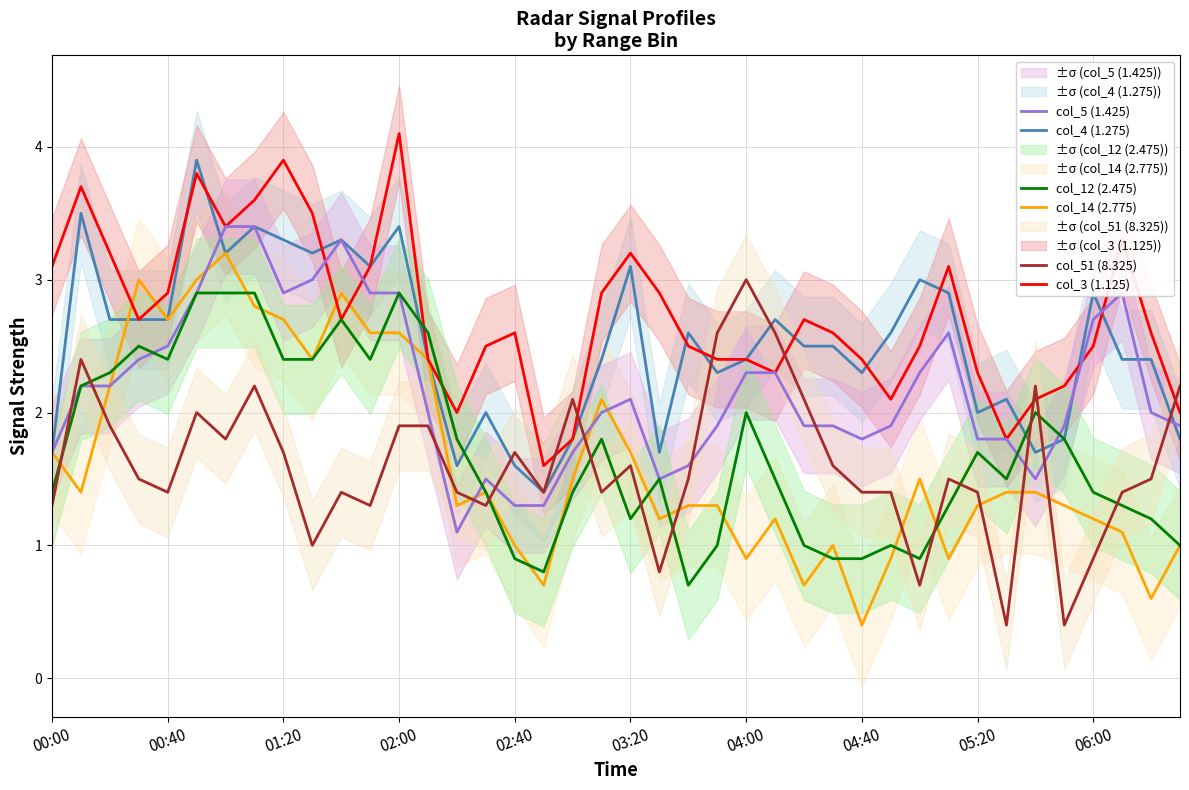

How many lines are shown in the chart?

6